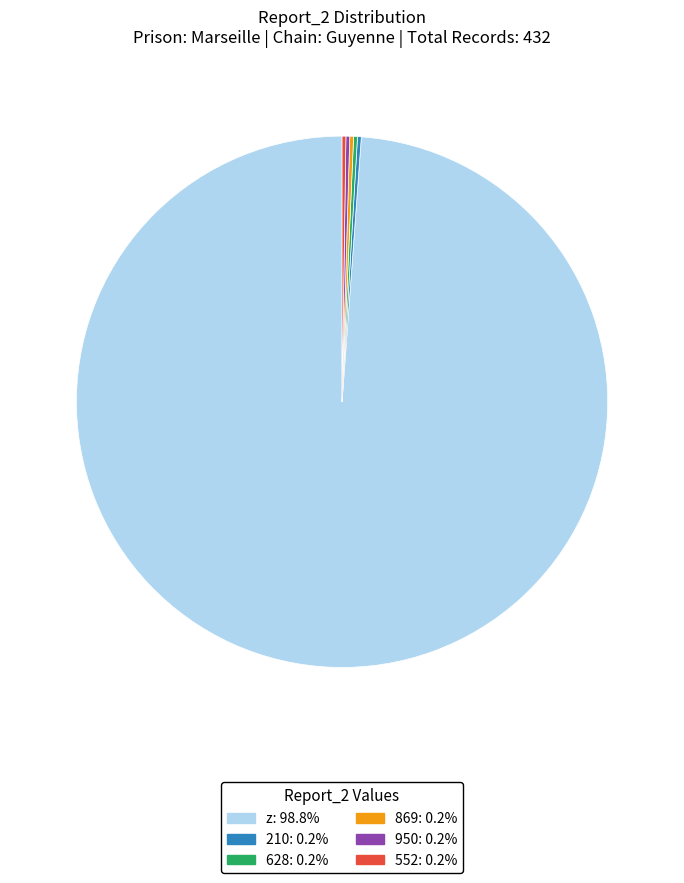

Which category has the biggest portion of the pie?

z